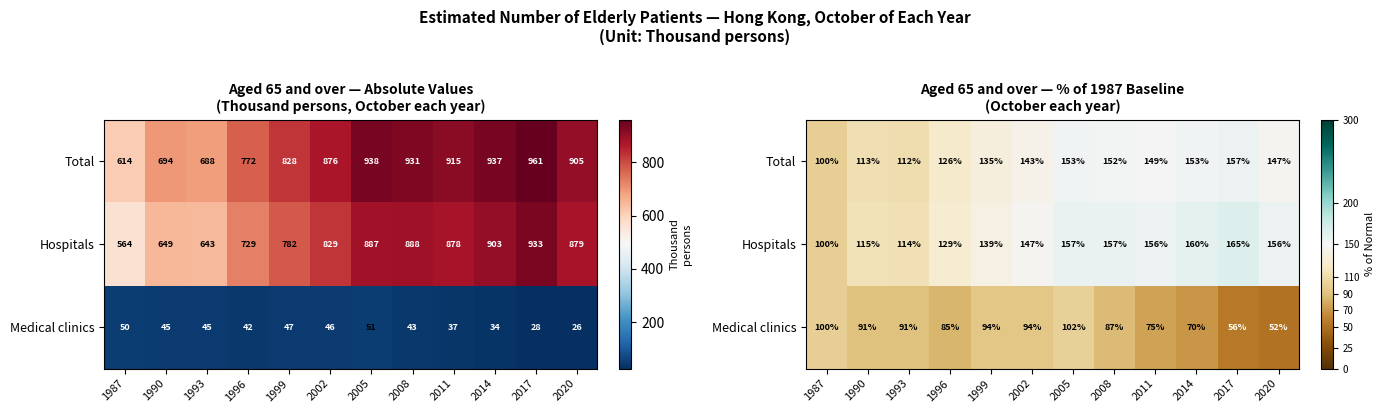

Is it true that Hospitals equals 100.0 at 1987?

True